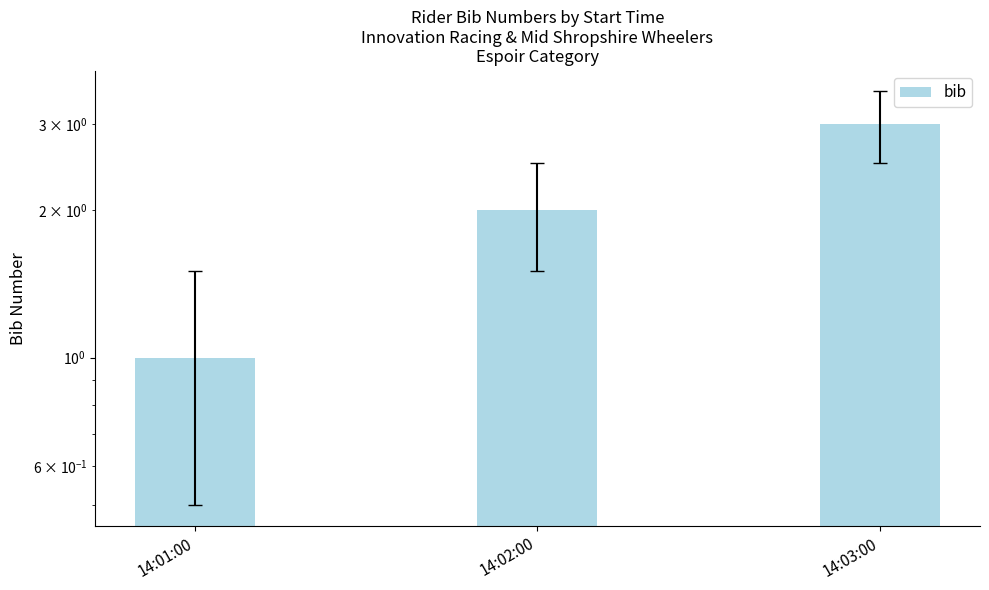

What is the smallest value displayed?

1